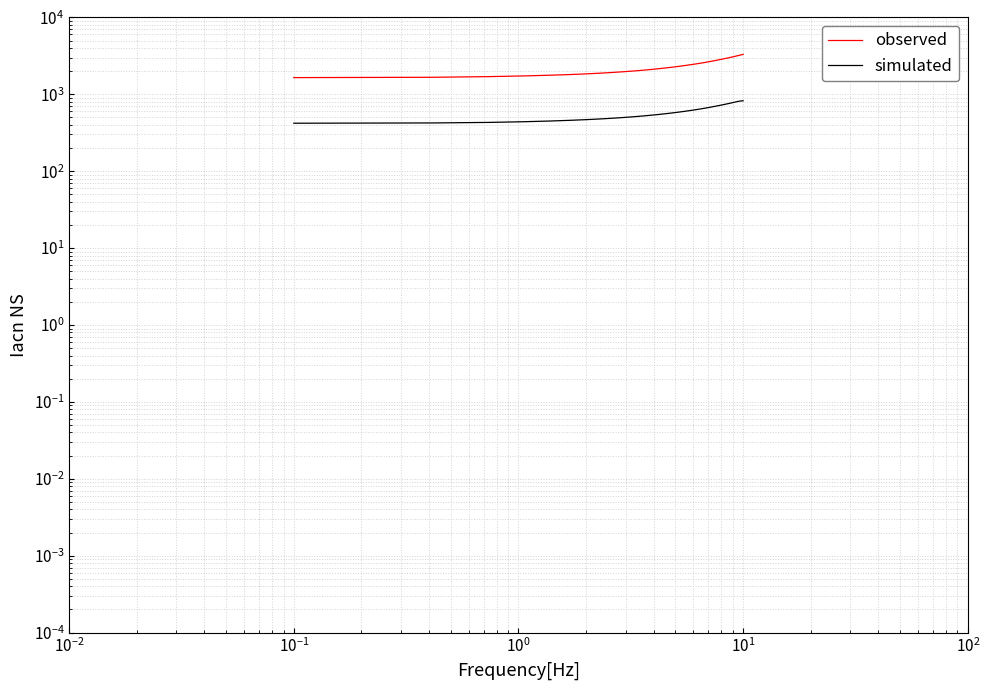

Which series has the largest range (max minus min)?

observed